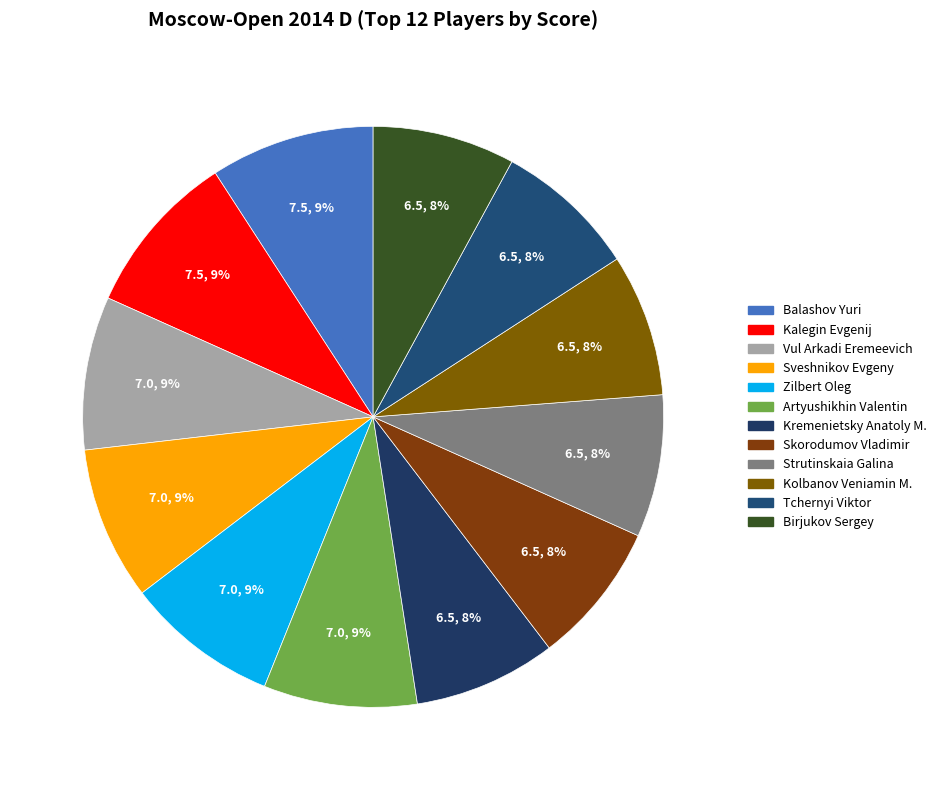

How many slices are in this pie chart?

12